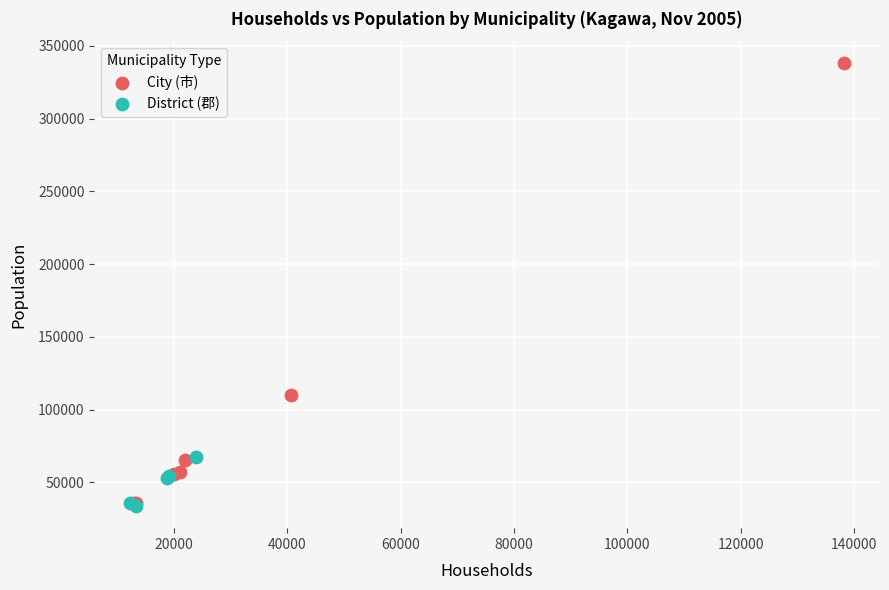

Which series reaches the maximum Y coordinate?

City (市)